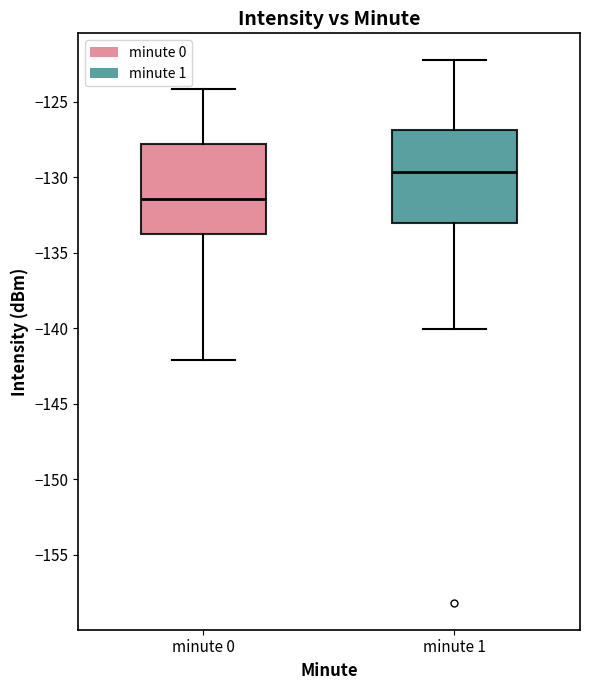

Reading left to right, read every box against the y-axis: the position of its median line, the range the box covers, and the ends of its whiskers. The values are not printed on the chart, so give them approximately, as read against the axis.

minute 0: median -131.5, box -133.5 to -128.0, whiskers -142.0 to -124.0
minute 1: median -129.5, box -133.0 to -127.0, whiskers -140.0 to -122.5